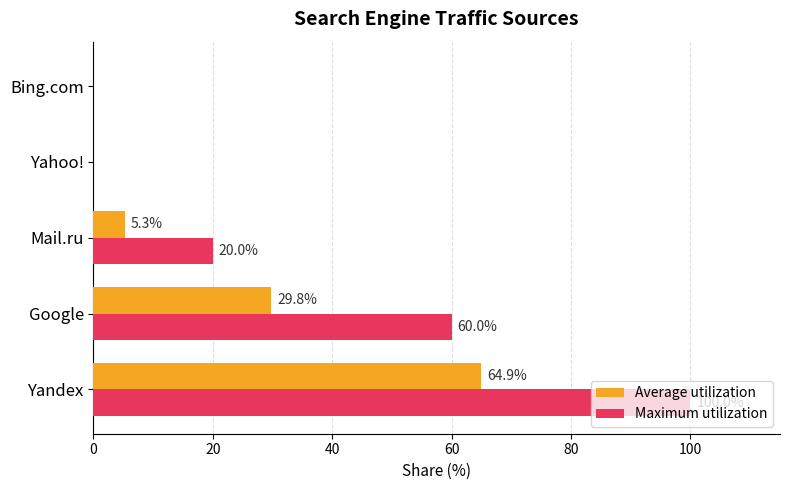

How many distinct data groups are displayed?

2